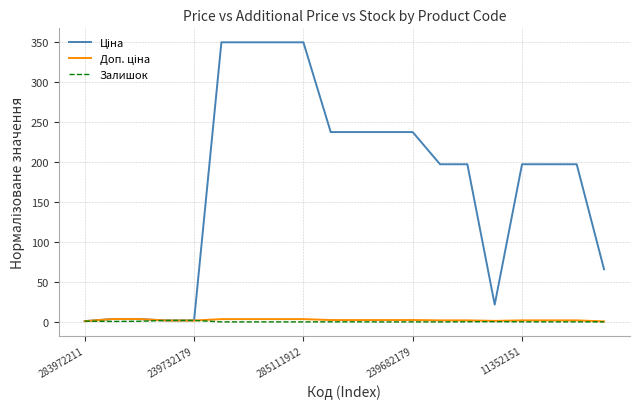

How many lines are shown in the chart?

3